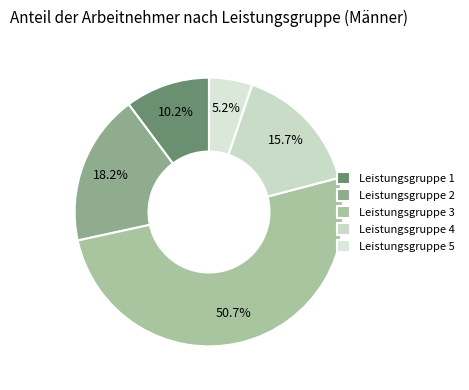

How many segments does this pie chart have?

5